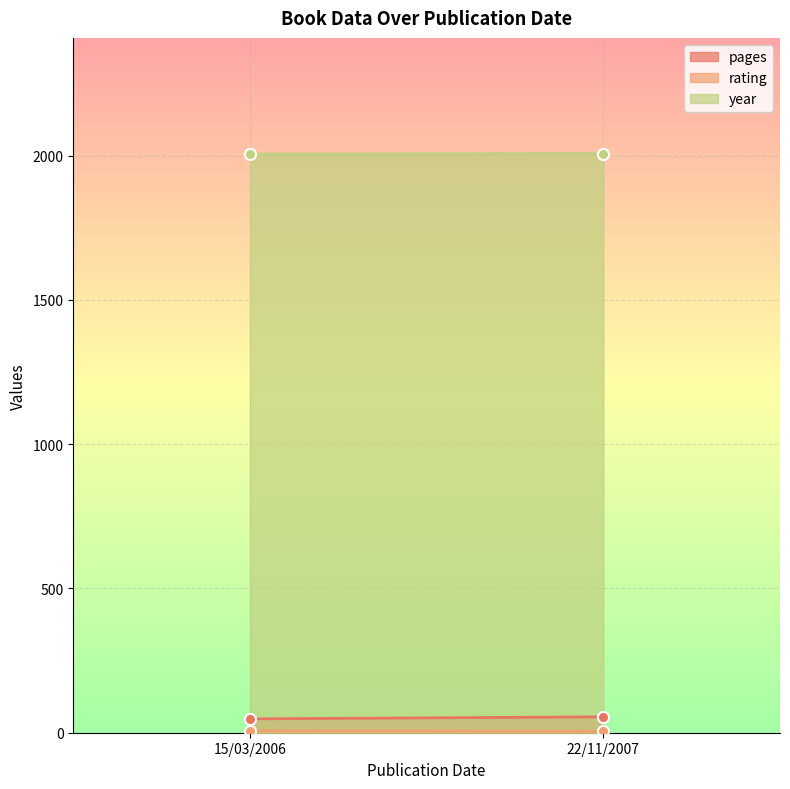

Does the chart display data point markers on the line(s)?

No